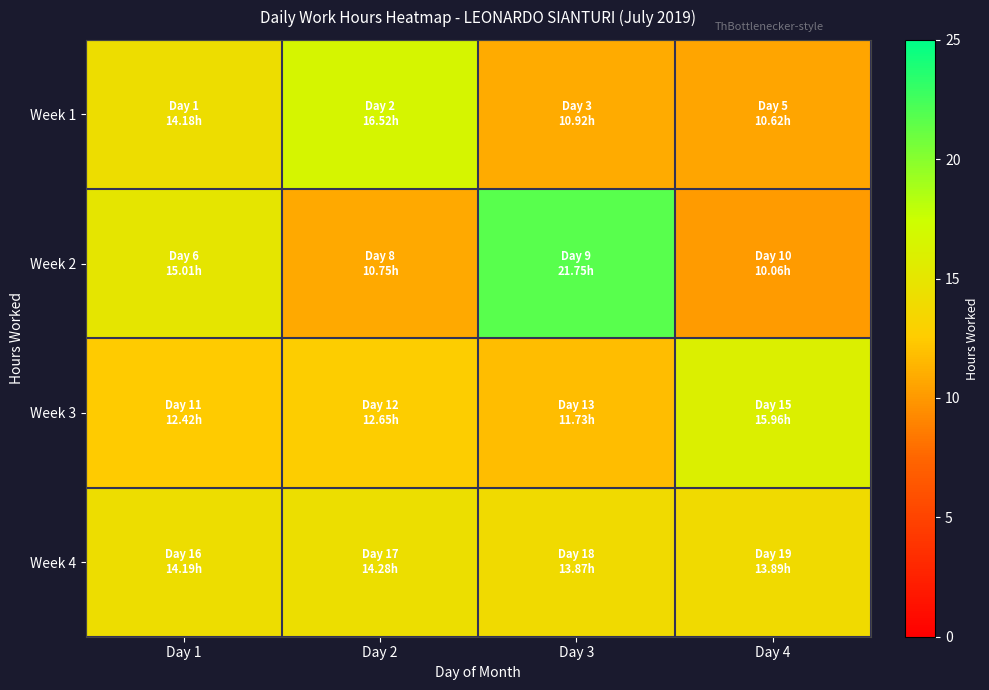

Which series has the largest total across all categories?

Week 2